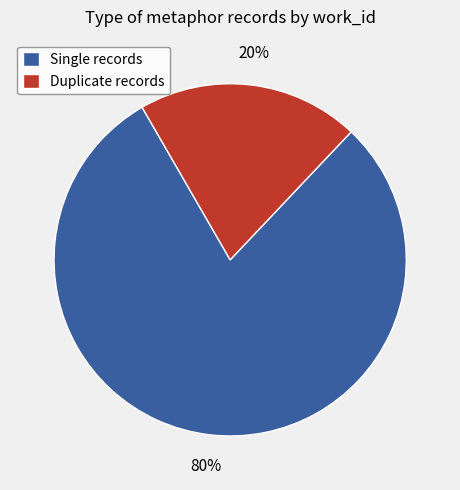

Between Single records and Duplicate records, which is larger?

Single records